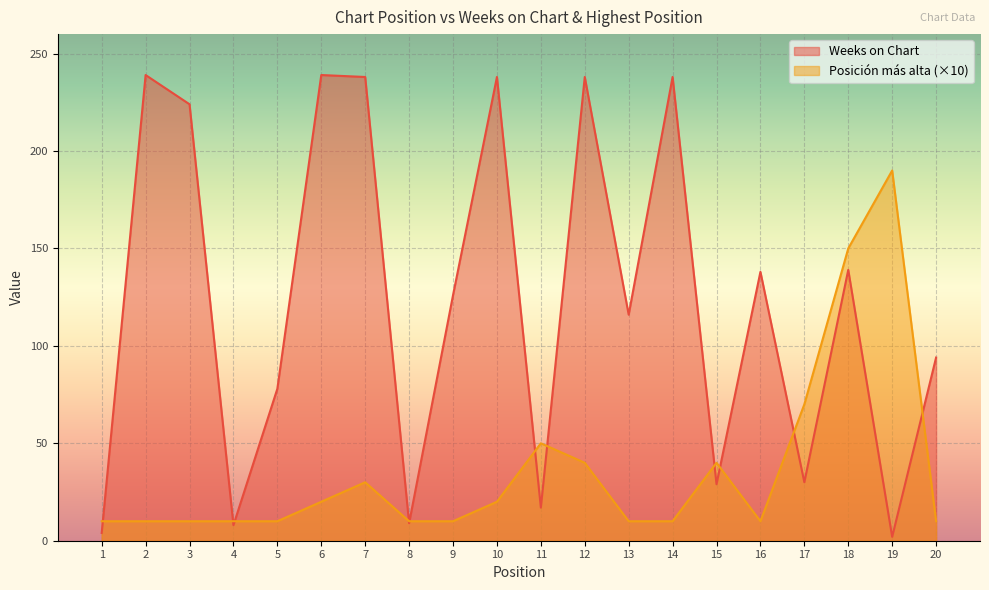

What are all the series names shown in the legend?

Weeks on Chart, Posición más alta (×10)